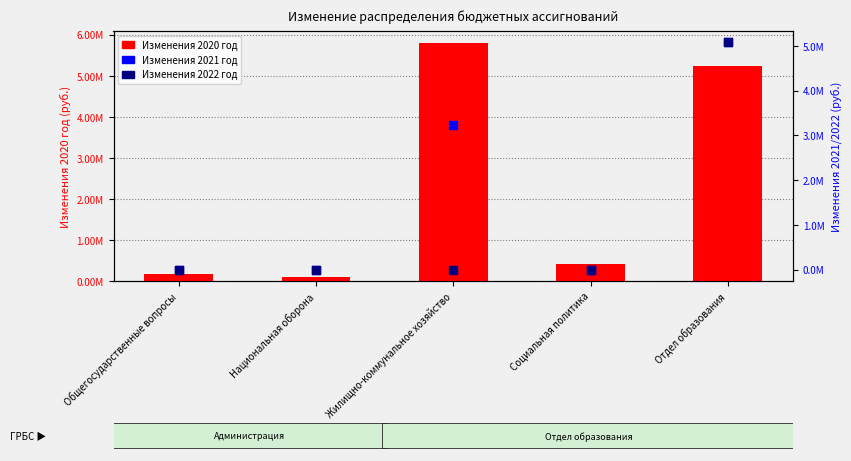

Is the value of Изменения 2021 год at Отдел образования greater than the value of Изменения 2022 год at Общегосударственные вопросы?

Yes